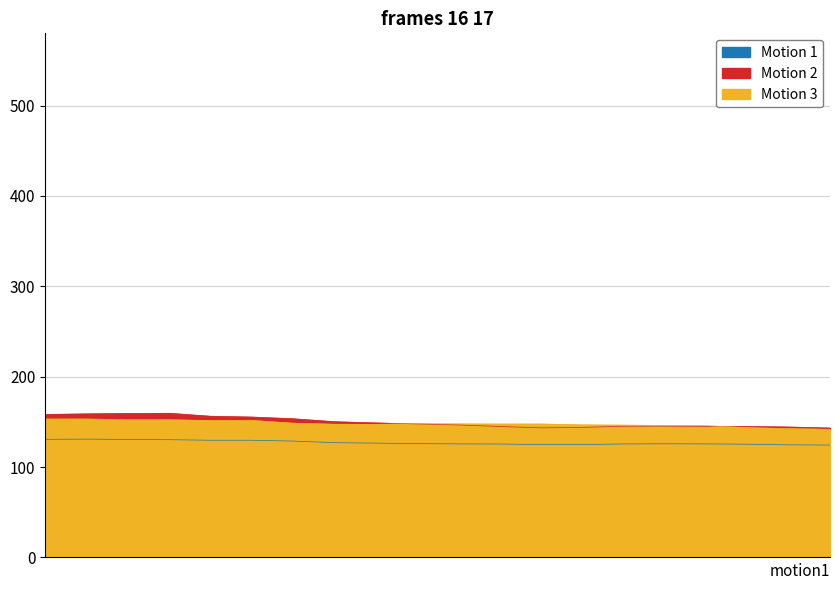

Does the chart have visible grid lines?

Yes